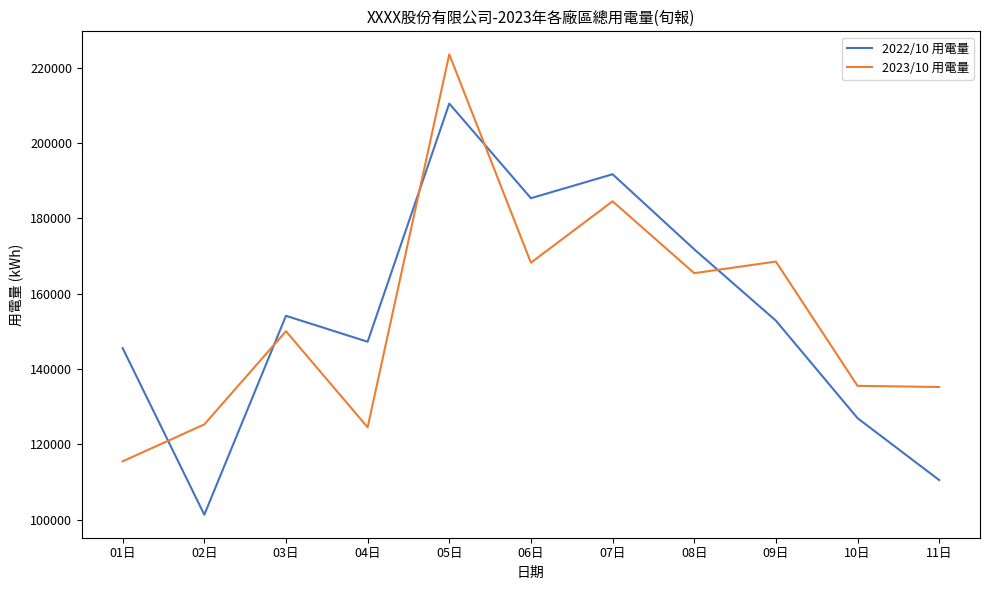

Where do 2023/10 用電量 and 2022/10 用電量 first cross each other?

01日 and 02日